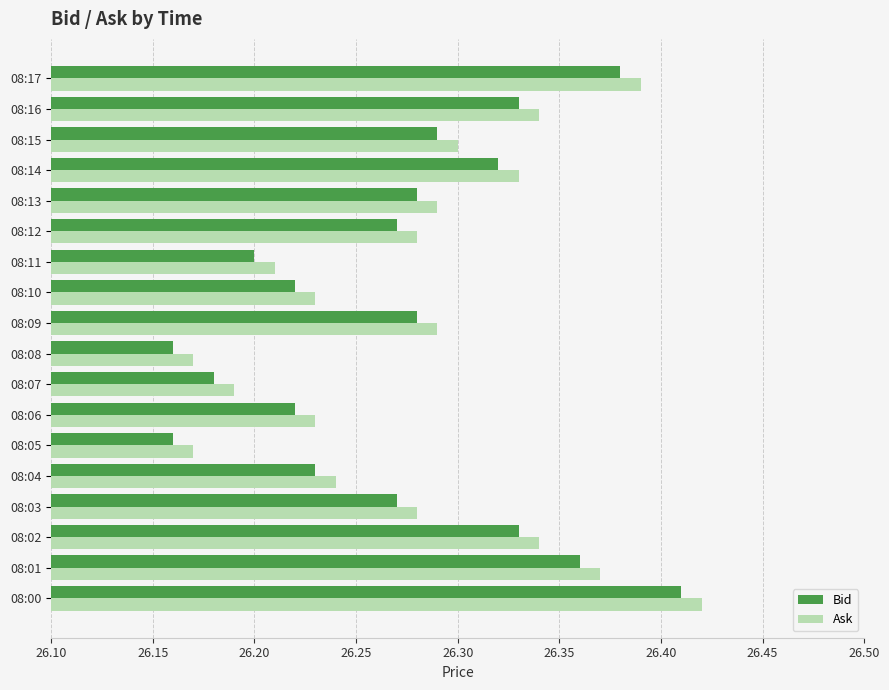

Count the Ask values in the range 26 to 27.

18